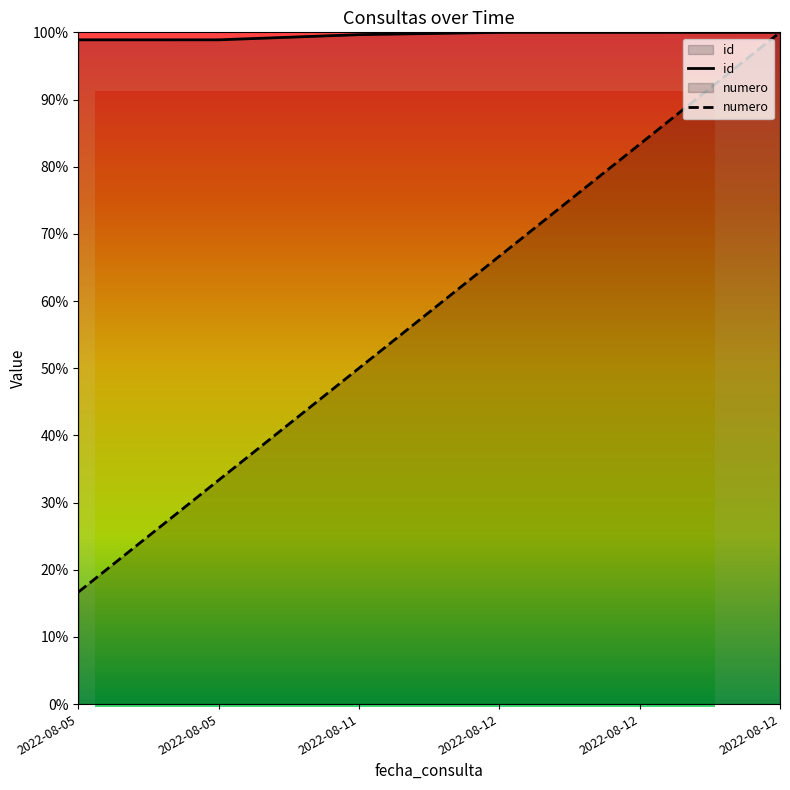

Reading right to left, extract all data points from this chart.

id: 100.0	100.0	100.0	99.7	98.9	98.9
numero: 100.0	83.3	66.7	50.0	33.3	16.7